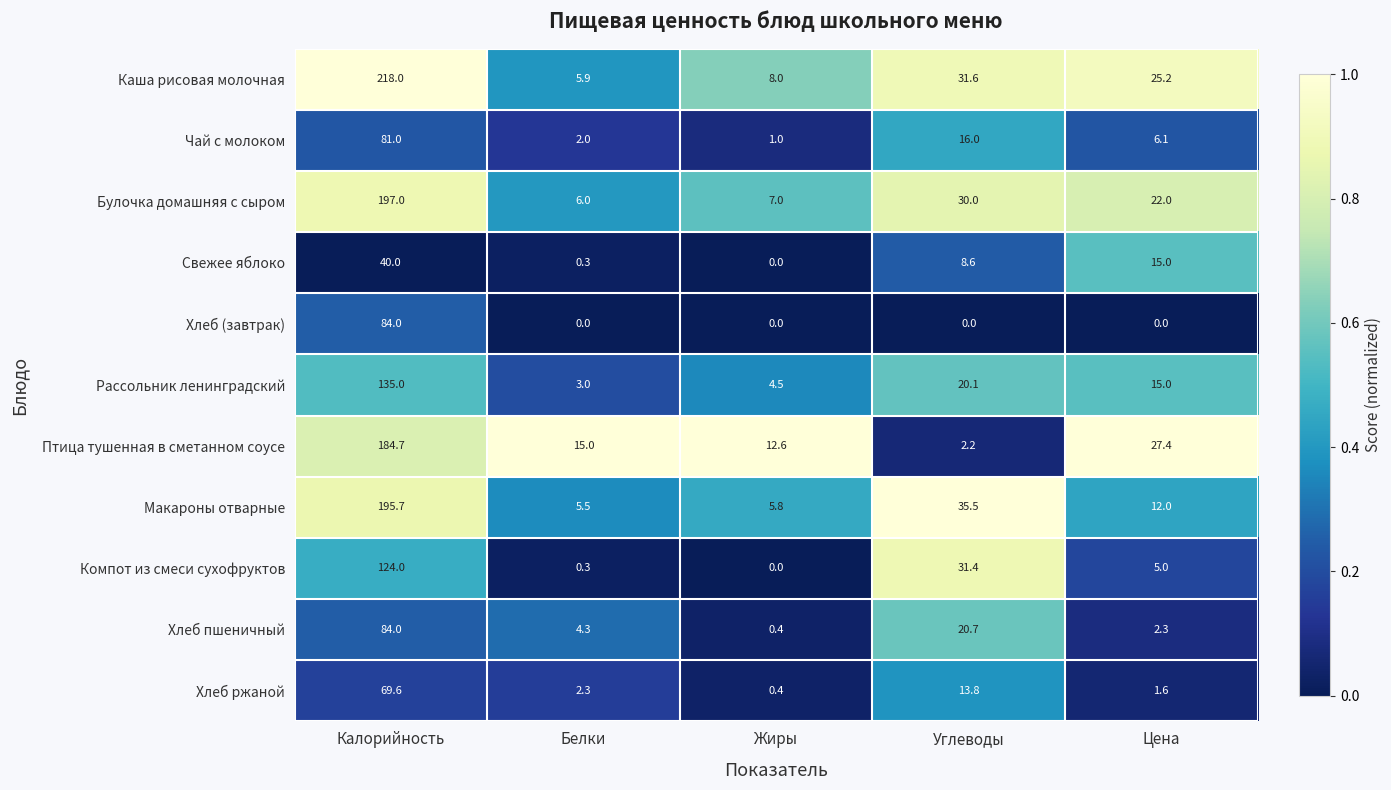

At how many categories does at least one series exceed 0?

5